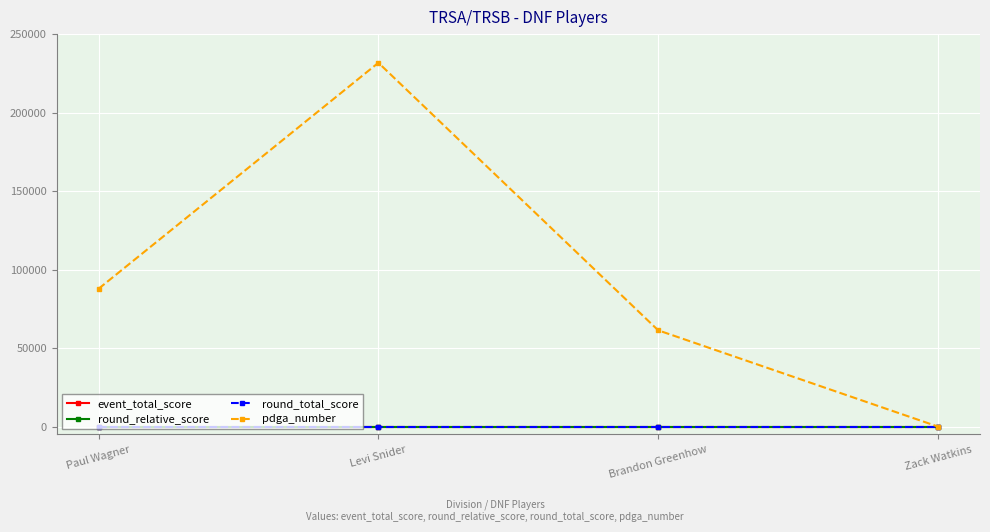

True or false: event_total_score and round_total_score cross at least once.

False